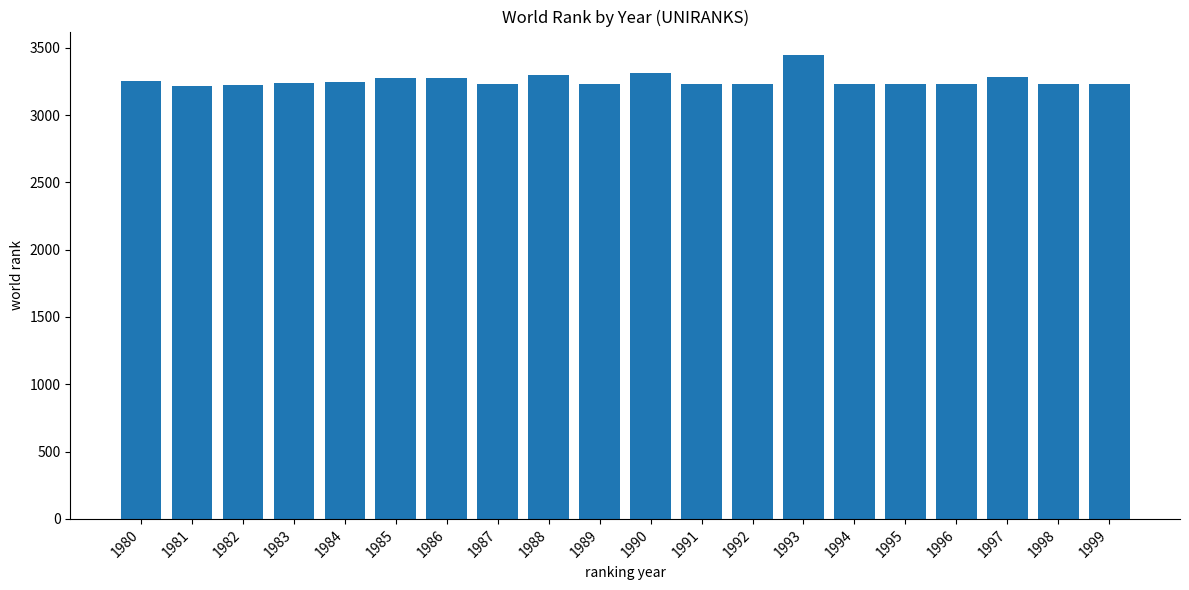

True or false: the data shows 730 at 1985.

False